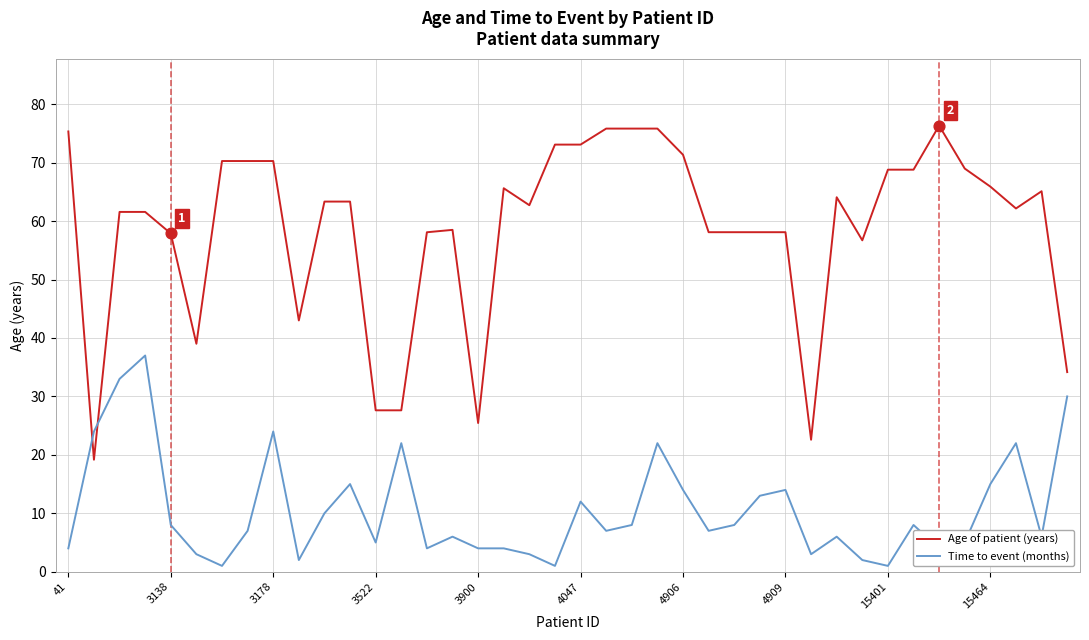

What are all the series names shown in the legend?

Age of patient (years), Time to event (months)